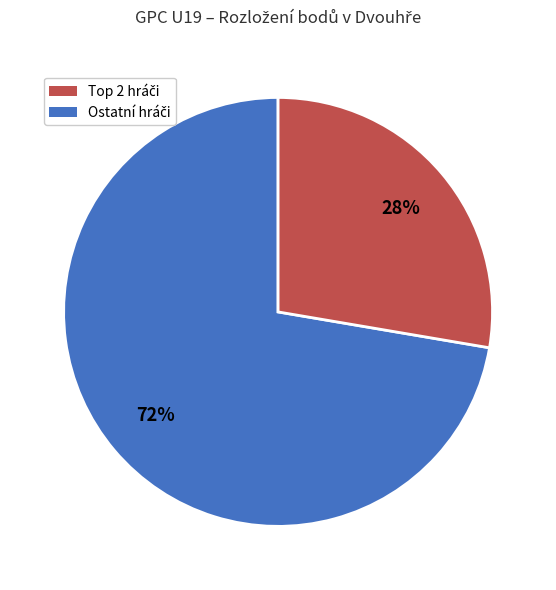

Is there any slice that represents more than half of the pie?

Yes